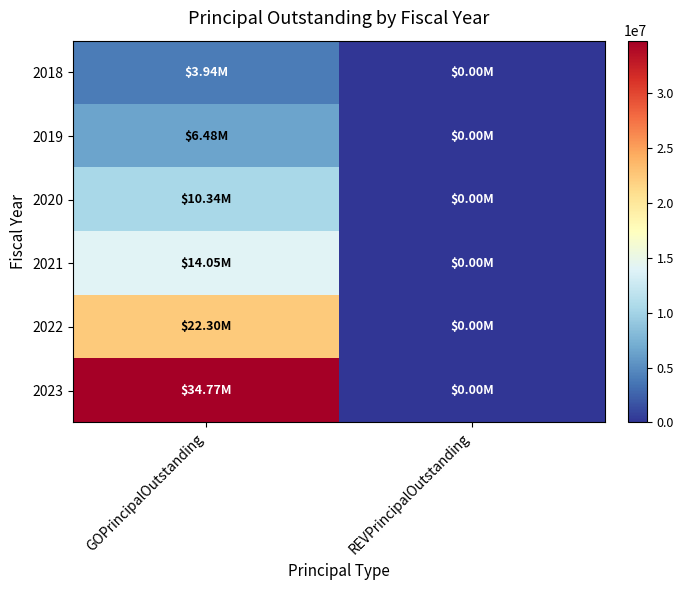

Reading left to right, extract all data points from this chart.

2018: GOPrincipalOutstanding=3940000	REVPrincipalOutstanding=0
2019: GOPrincipalOutstanding=6480000	REVPrincipalOutstanding=0
2020: GOPrincipalOutstanding=10335000	REVPrincipalOutstanding=0
2021: GOPrincipalOutstanding=14050000	REVPrincipalOutstanding=0
2022: GOPrincipalOutstanding=22300000	REVPrincipalOutstanding=0
2023: GOPrincipalOutstanding=34775000	REVPrincipalOutstanding=0